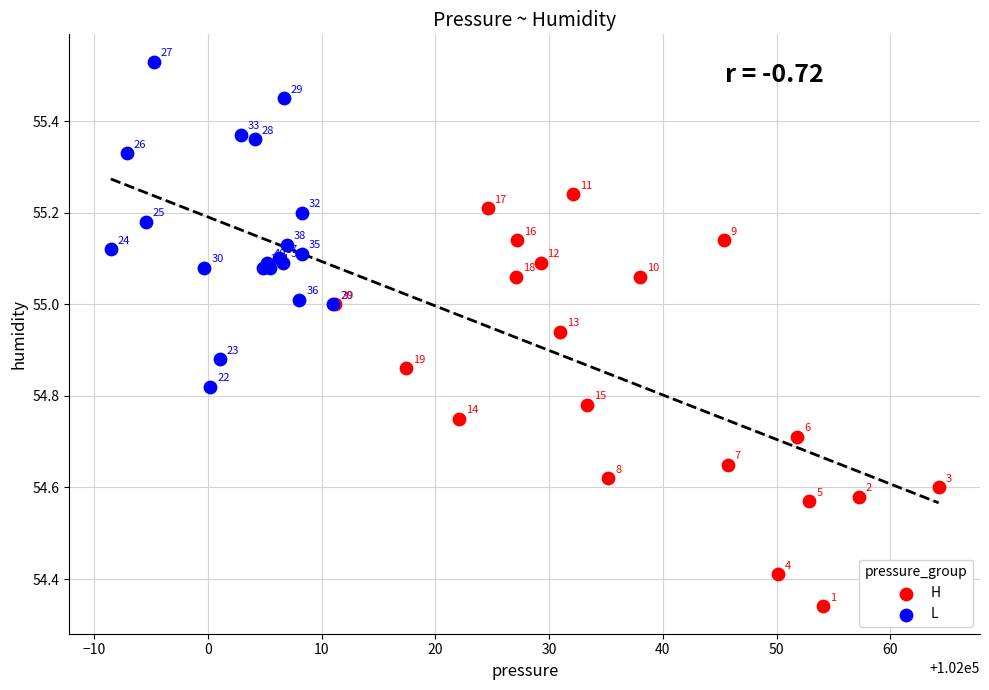

Which series contains the highest Y value?

L